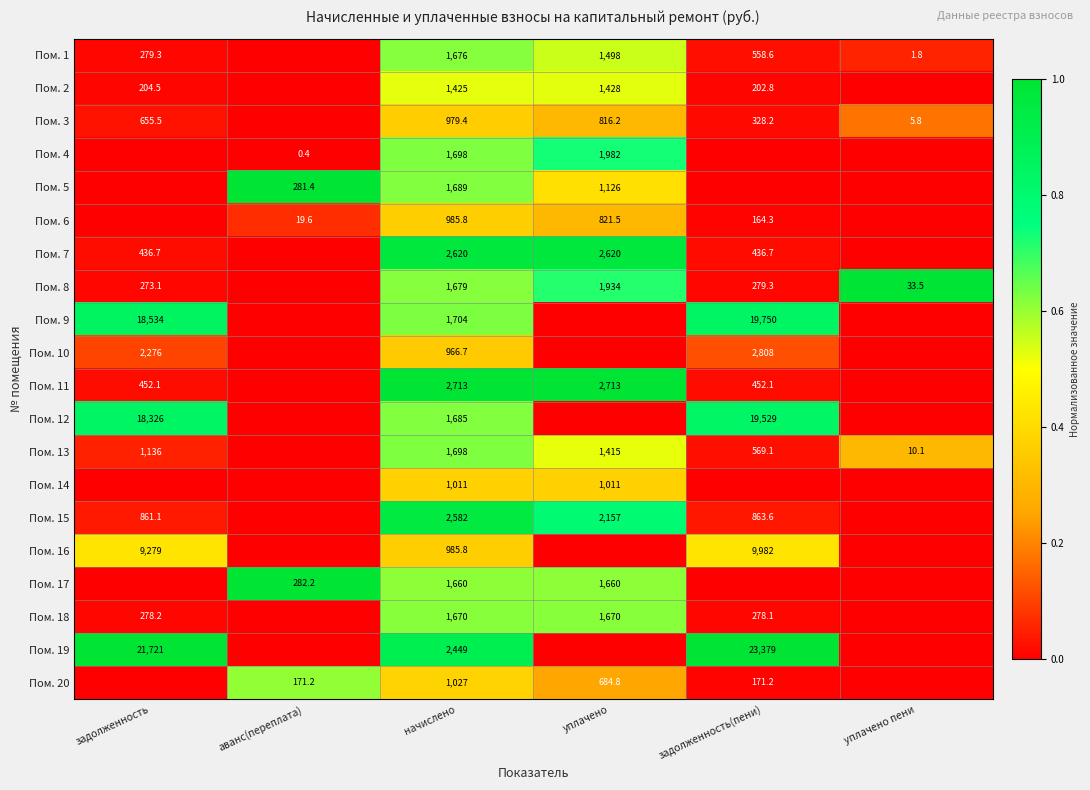

Is the value of Пом. 6 at задолженность(пени) greater than the value of Пом. 1 at уплачено?

No